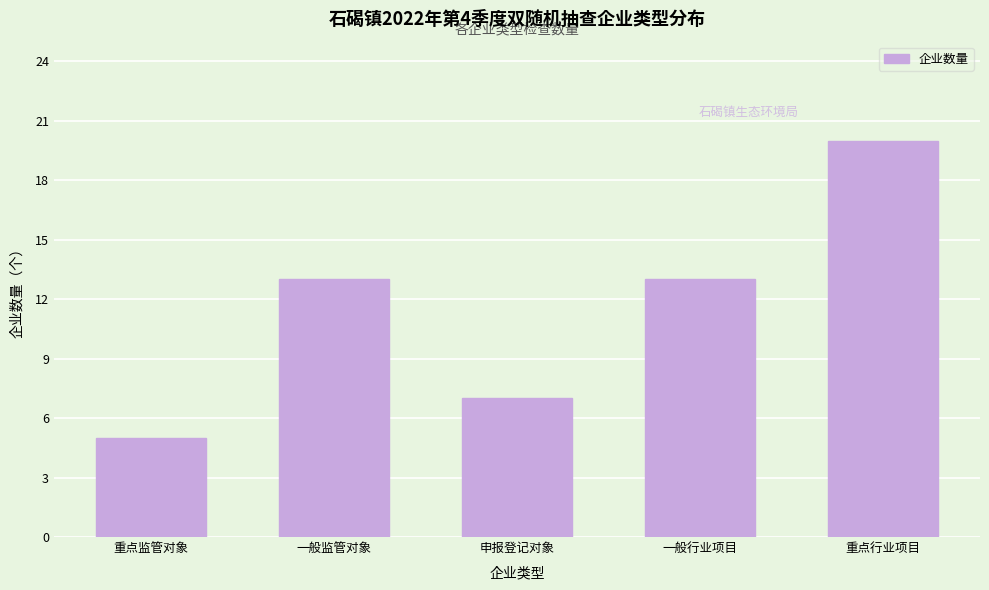

Reading left to right, extract all data points from this chart.

重点监管对象=5	一般监管对象=13	申报登记对象=7	一般行业项目=13	重点行业项目=20